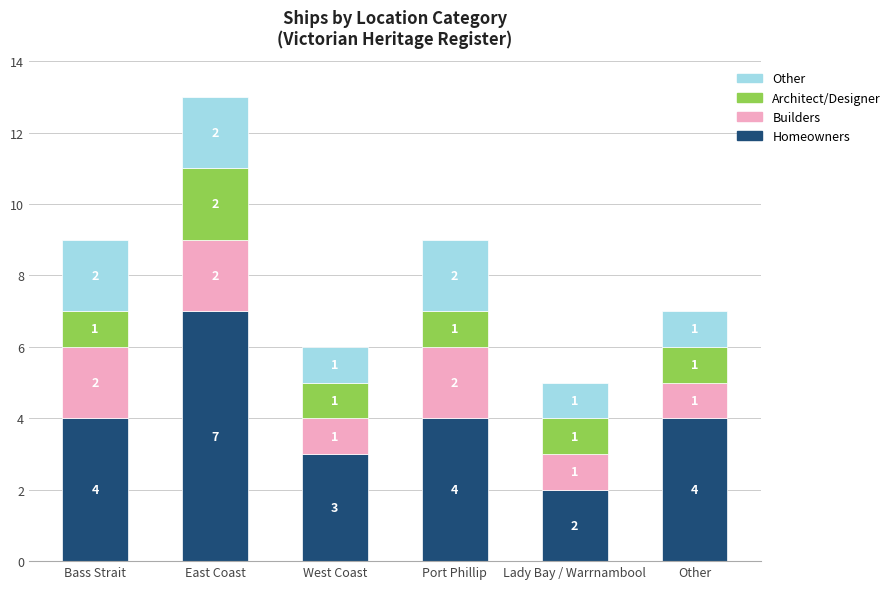

How many data points does each series have?

6